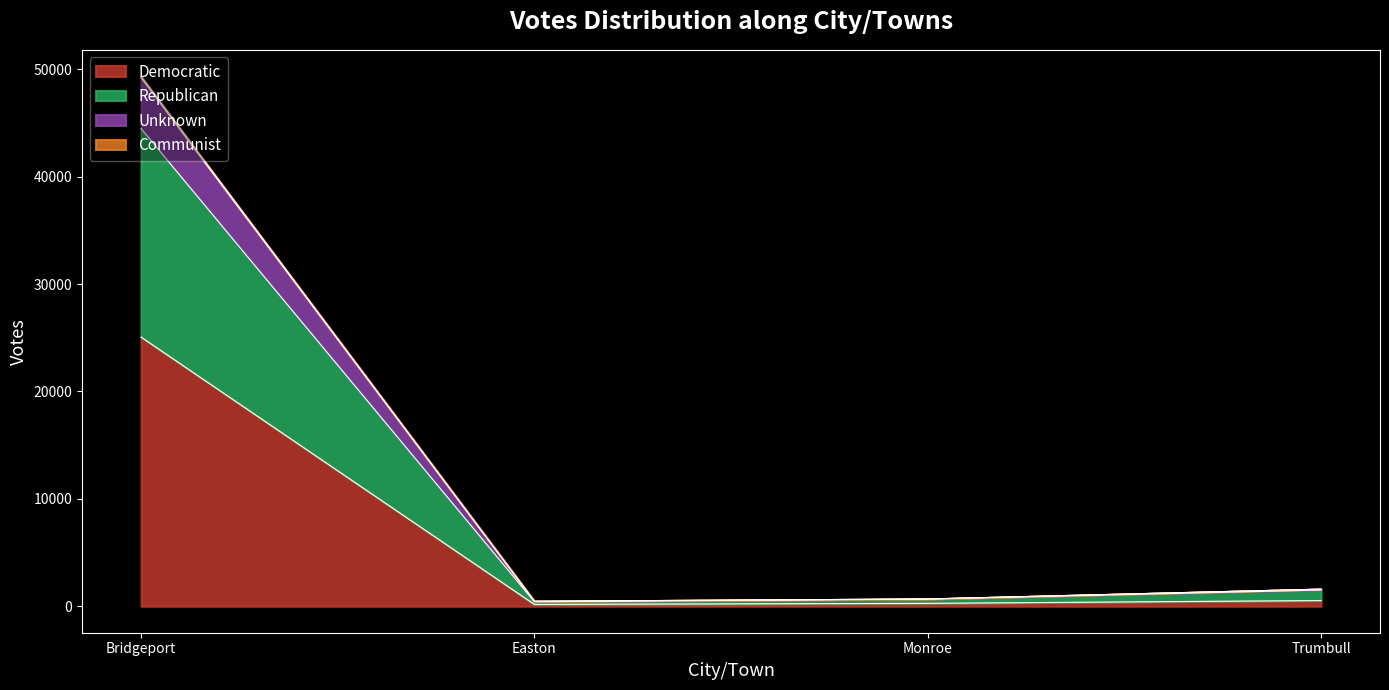

At which label does Democratic reach its minimum?

Easton